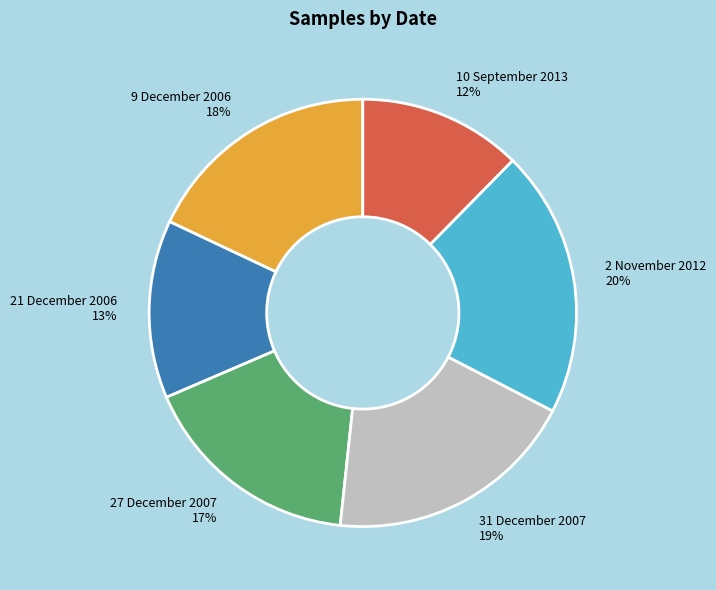

To the nearest percent, what portion does 31 December 2007 represent?

19%